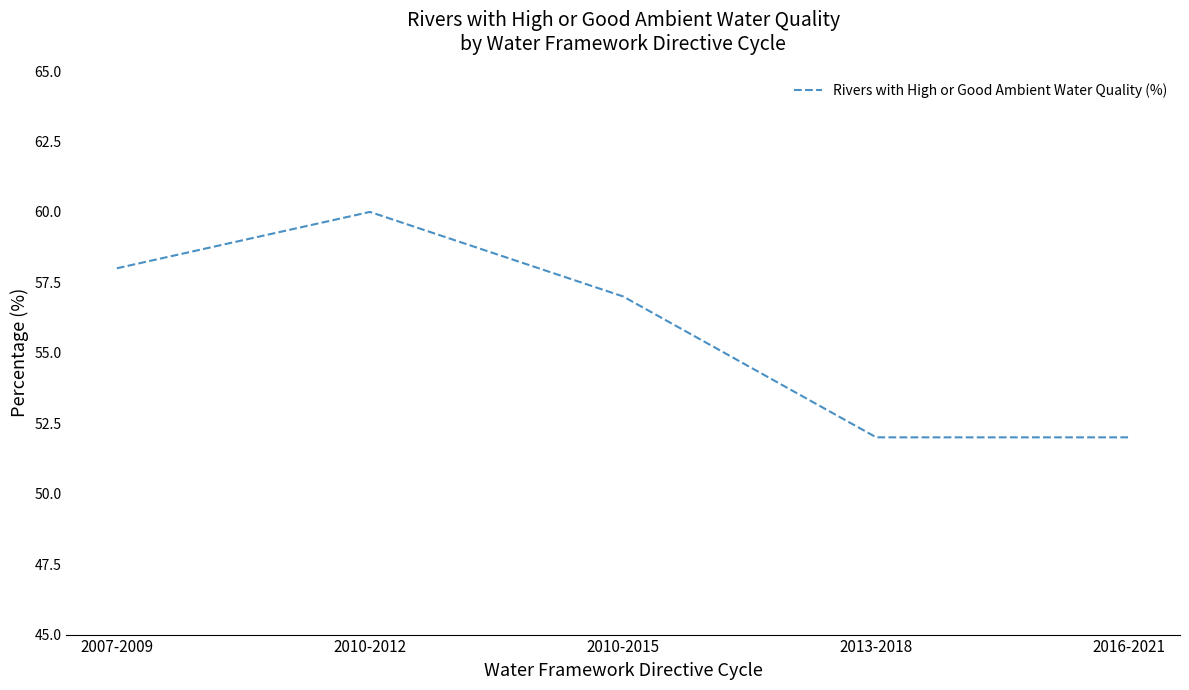

What position from the left is 2010-2015?

3